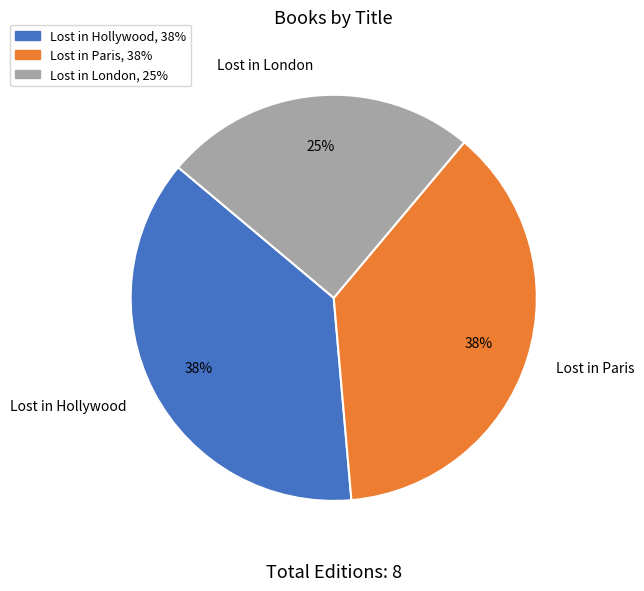

To the nearest percent, what is the average slice percentage?

33%